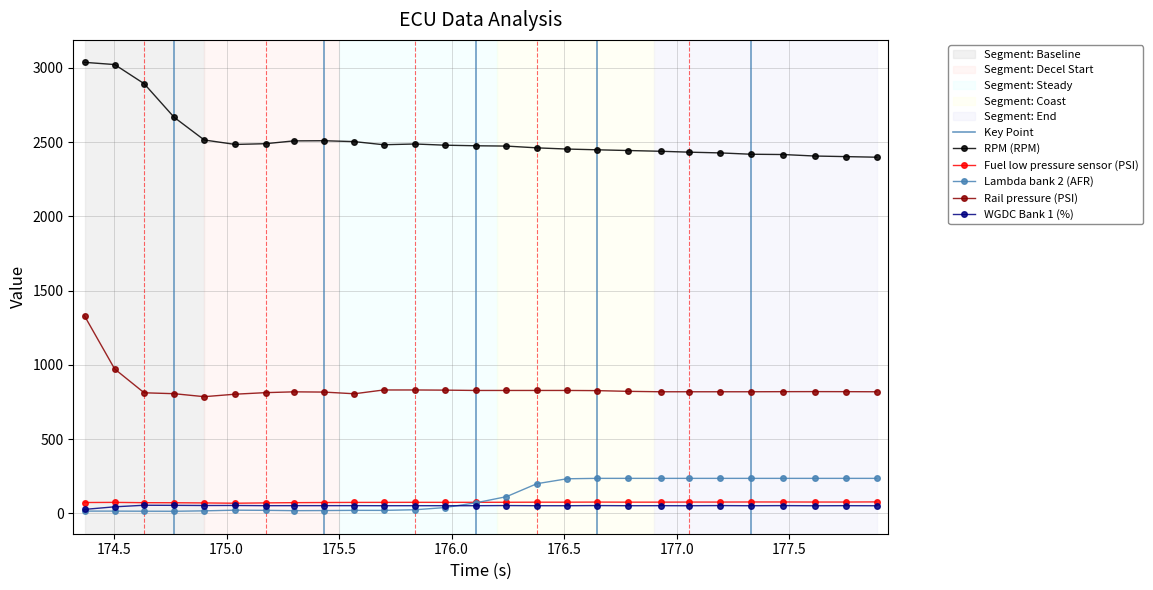

True or false: RPM (RPM) and WGDC Bank 1 (%) cross at least once.

False